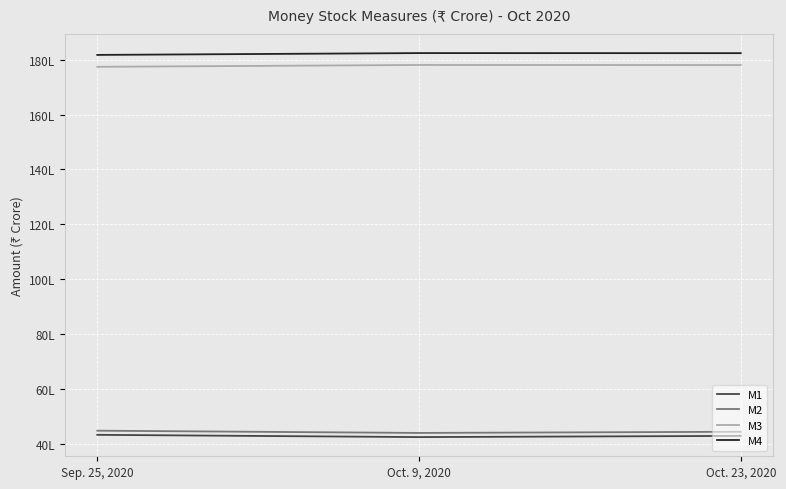

Between Oct. 9, 2020 and Oct. 23, 2020, which series saw the biggest shift?

M1